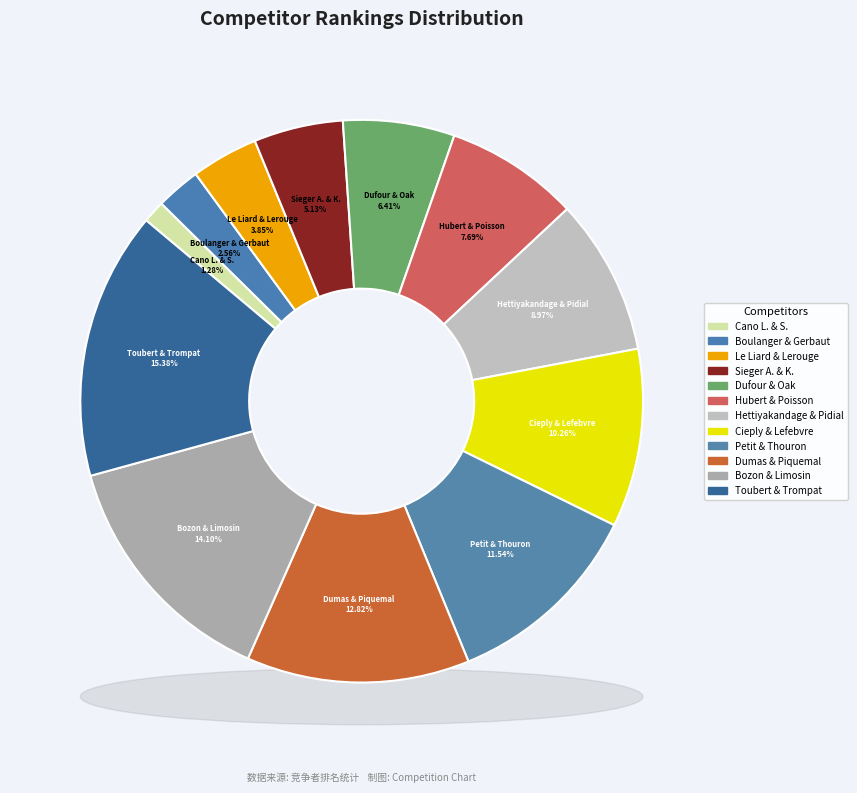

Is there any slice that represents more than half of the pie?

No